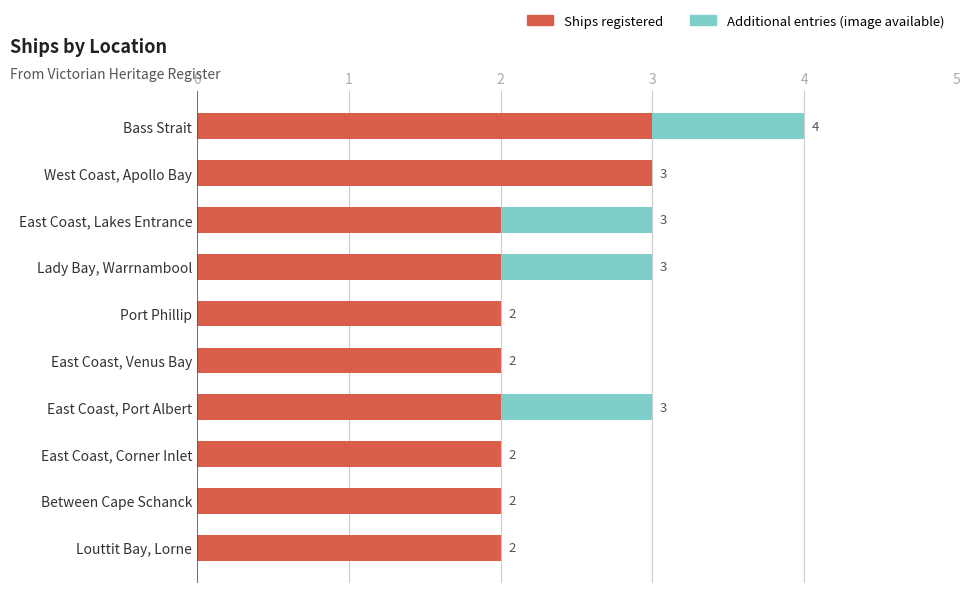

At which category is the sum across all series the highest?

Bass Strait